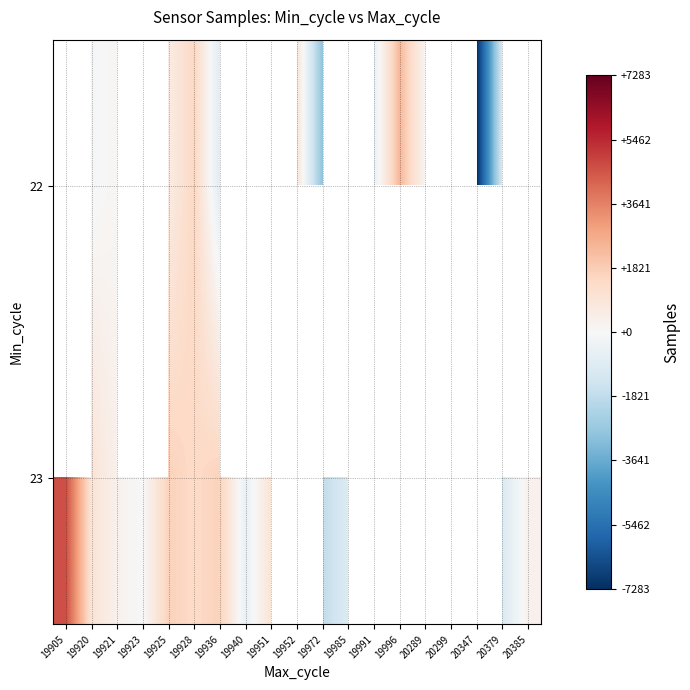

Which series changed the most between 19920 and 20299?

23